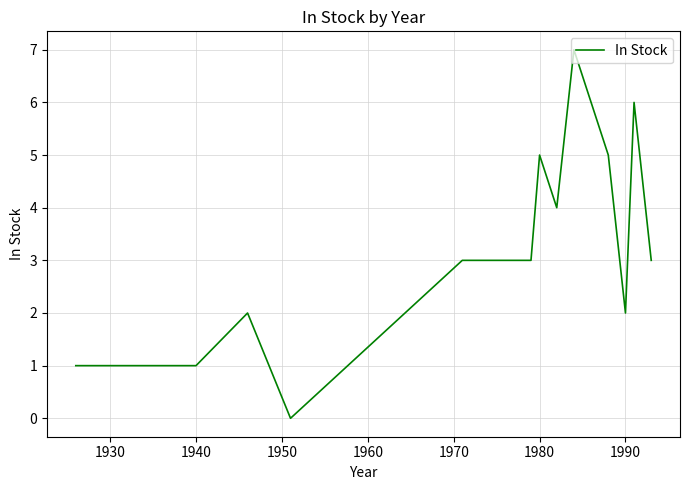

What is the sum of all values?

44